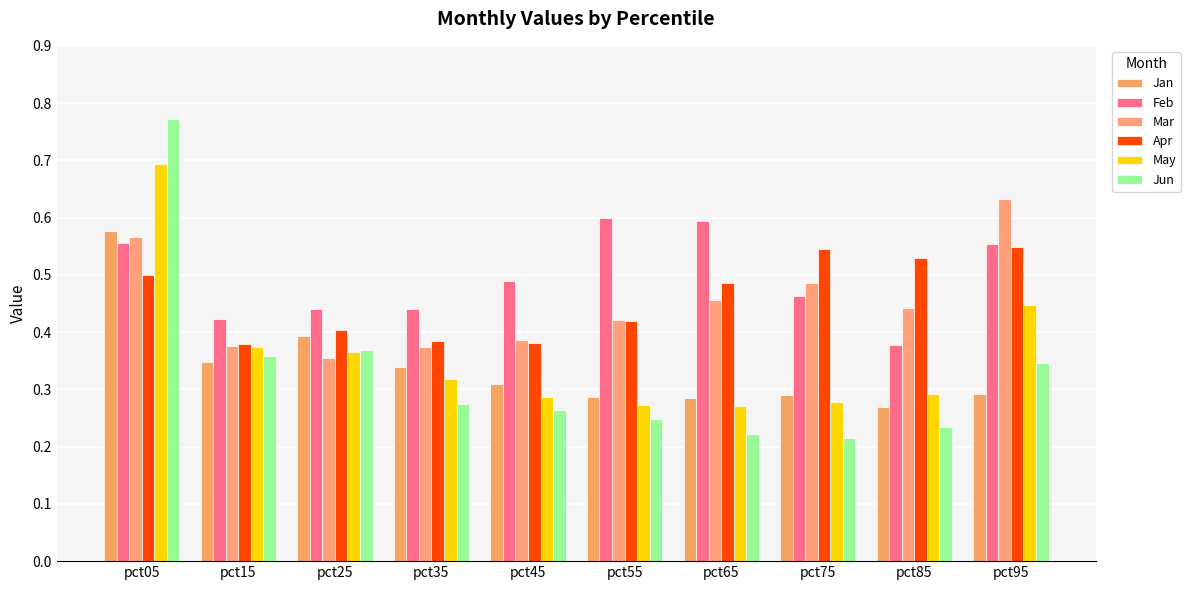

Is the value of Mar at pct85 greater than the value of May at pct25?

Yes